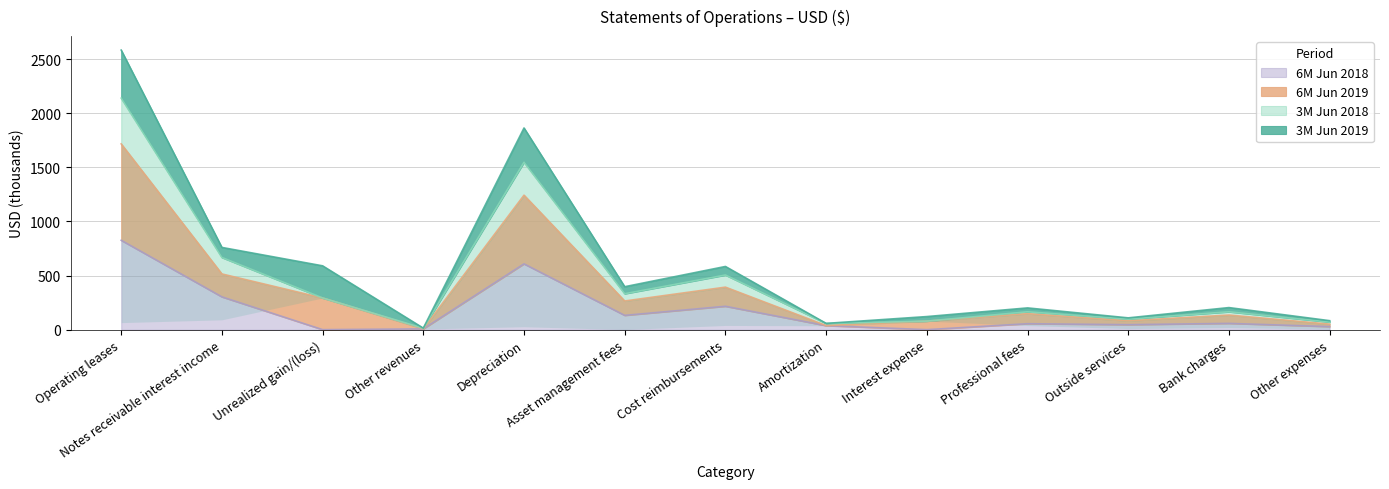

Is it true that 6M Jun 2018 equals 491 at Notes receivable interest income?

False